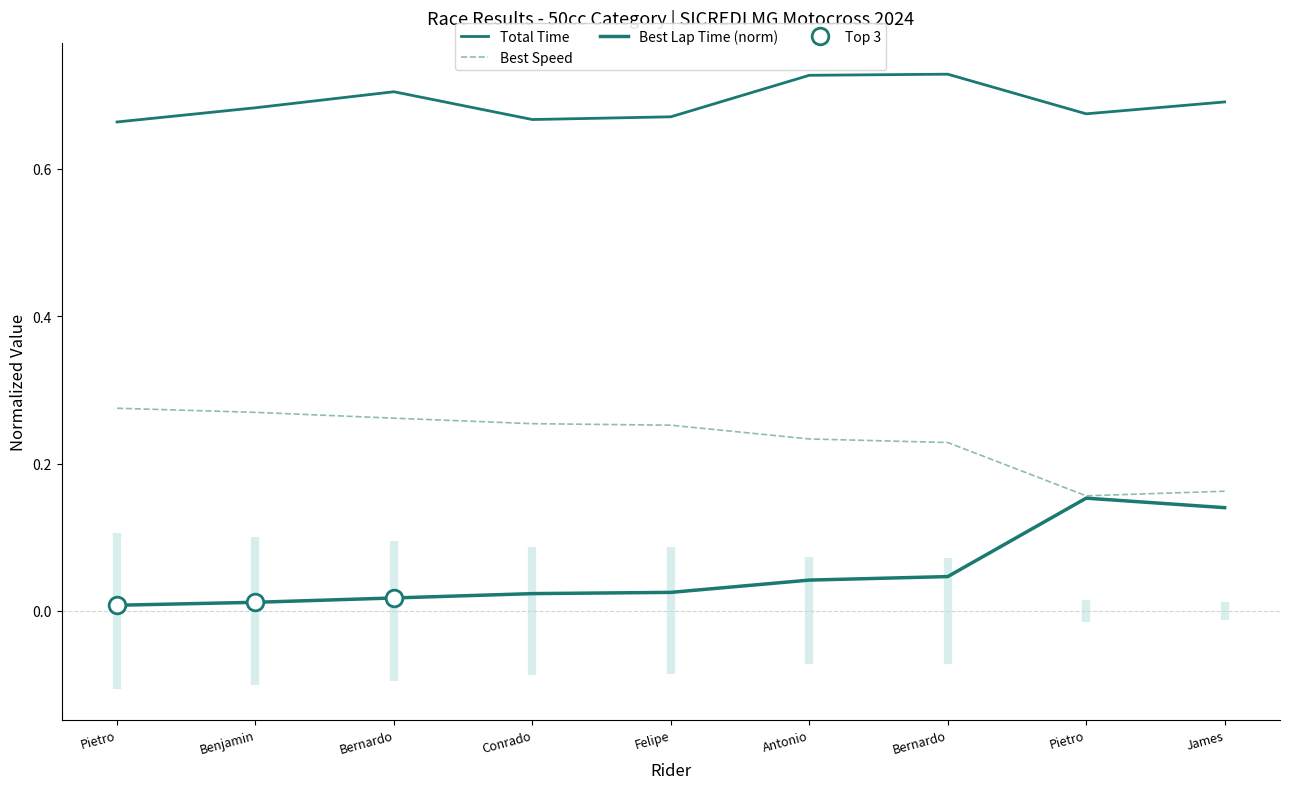

Rank the series by their maximum value, from highest to lowest.

Total Time, Best Speed, Best Lap Time (norm)